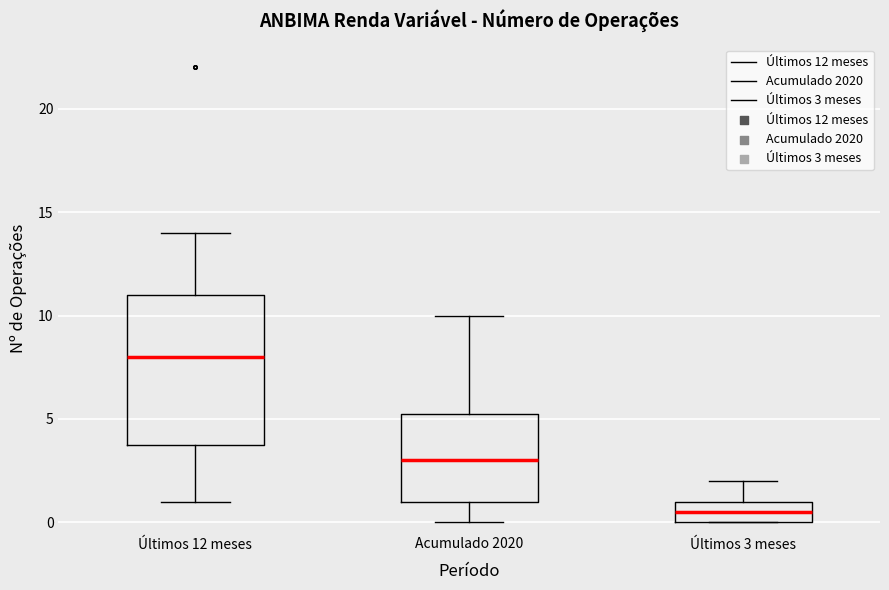

Which box's median line is the highest?

Últimos 12 meses